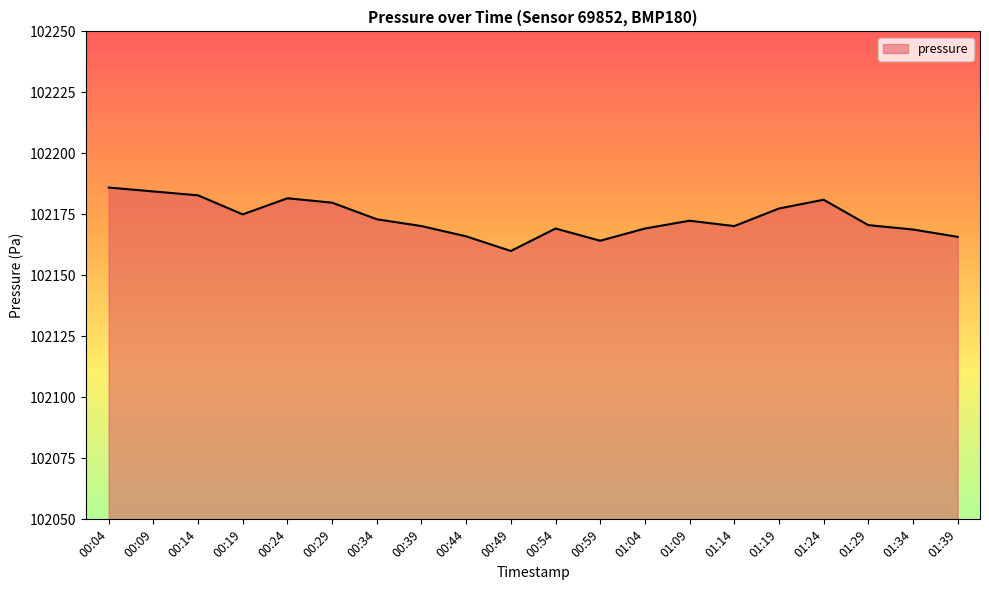

What position from the right is 00:49?

11